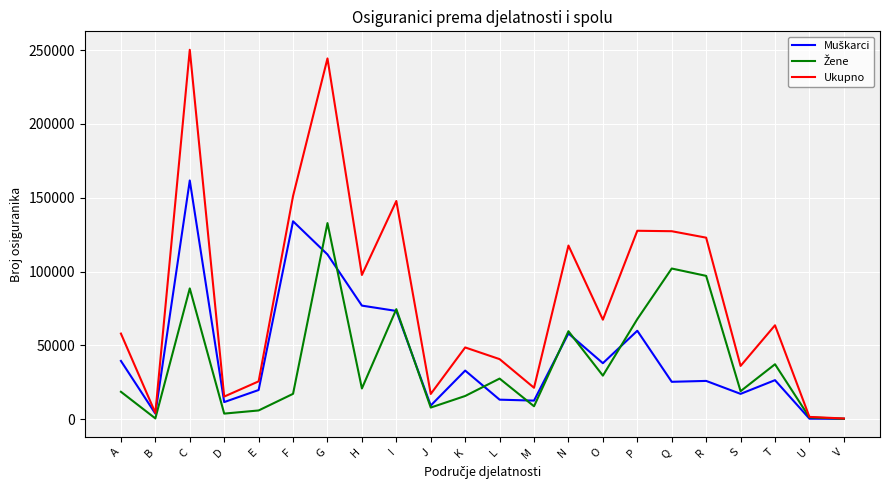

What value does the Ukupno series have at E?

25589